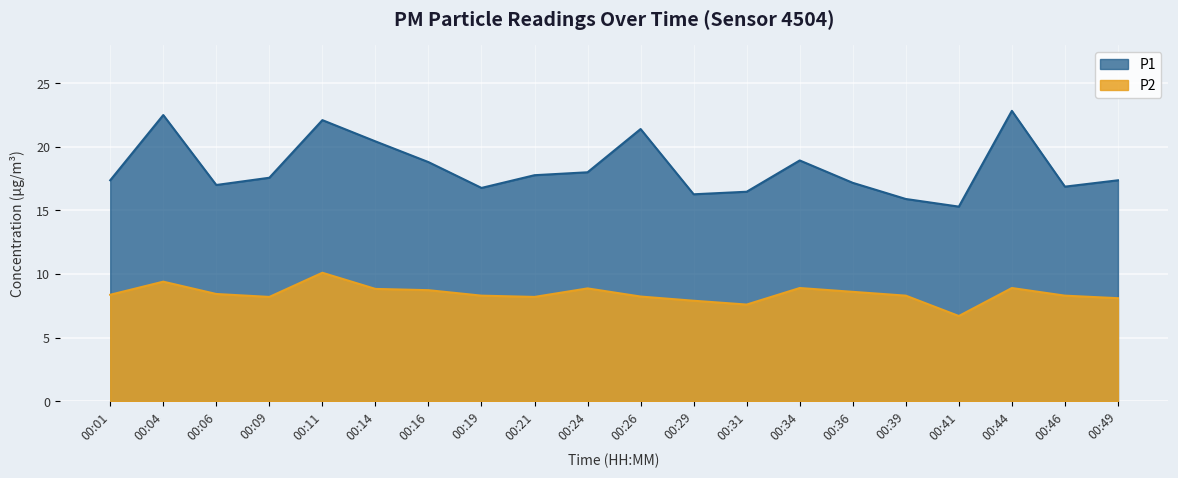

How many interior local valleys does the P2 series have?

4